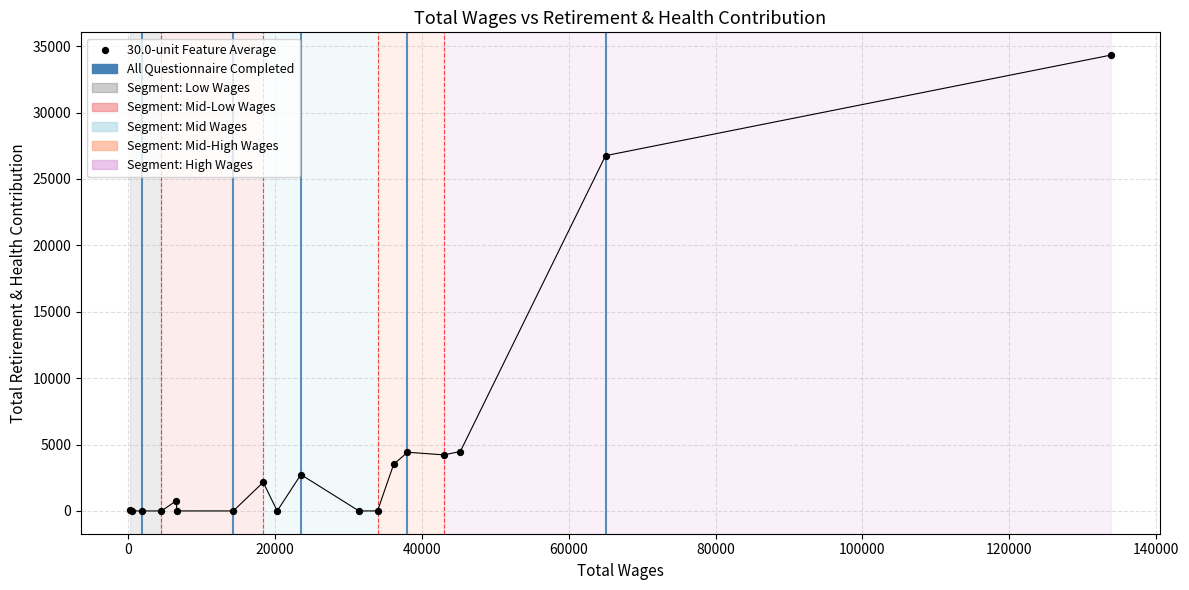

What Y value in the scatter plot is closest to 17160?

26751